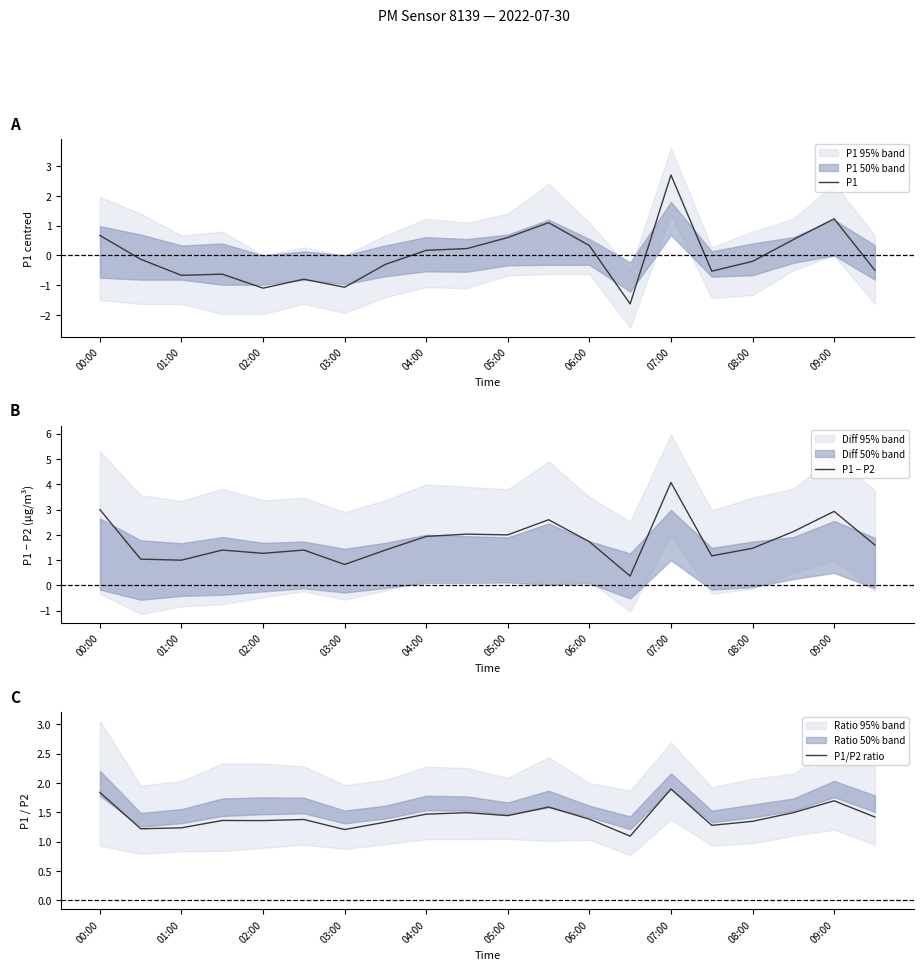

What is the highest value of the P1 series?

2.7